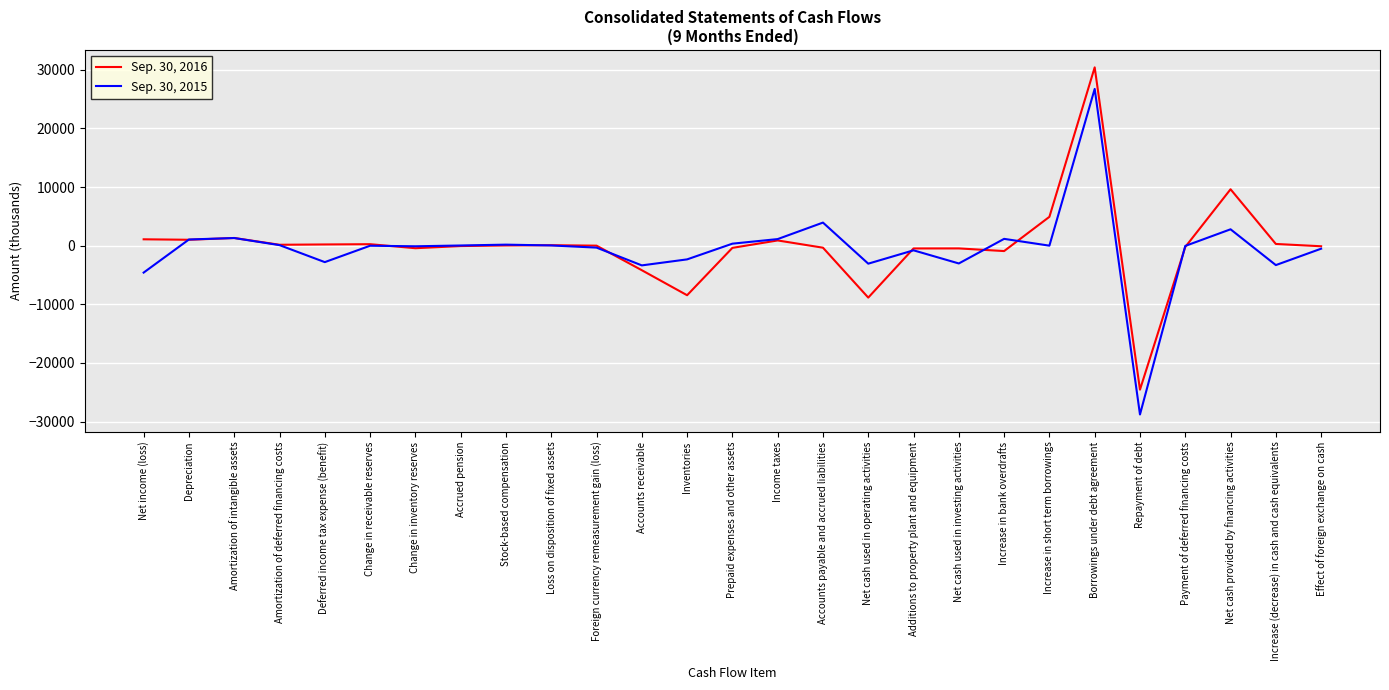

Which series has the largest range (max minus min)?

Sep. 30, 2015